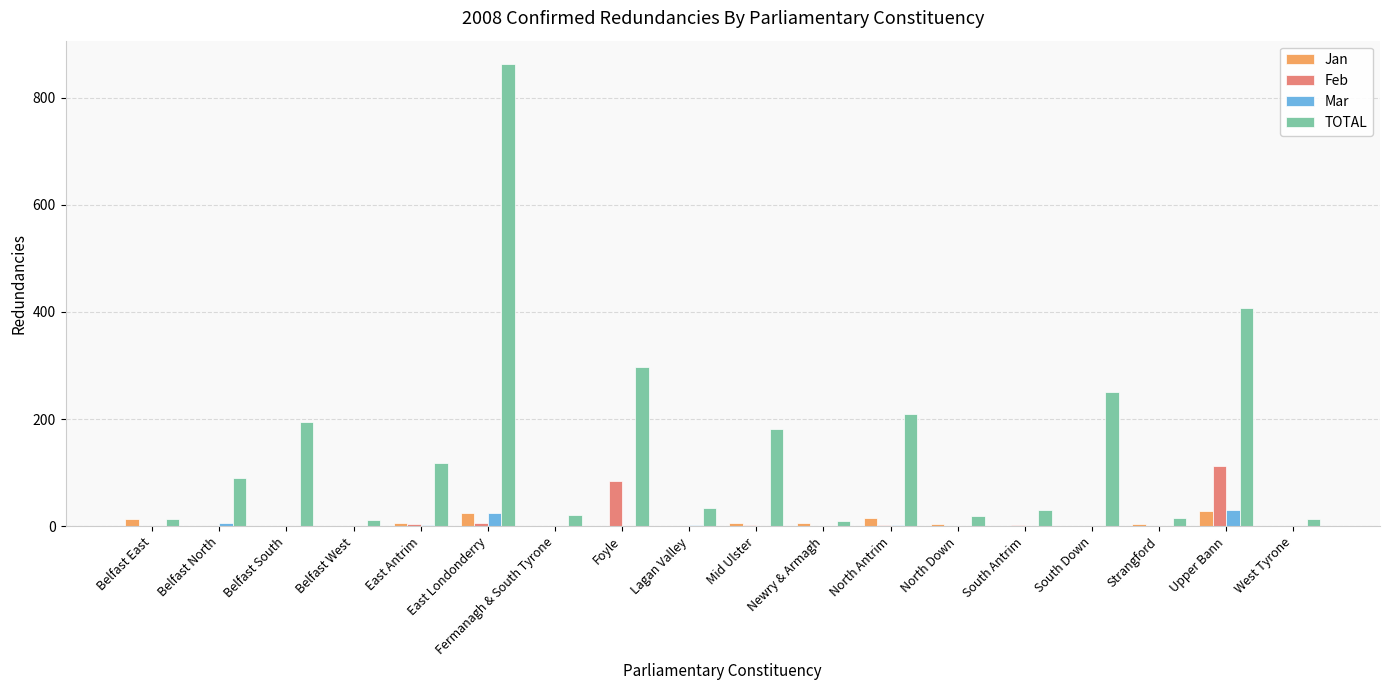

What is the sum of the Feb values at East Londonderry and Belfast North?

7